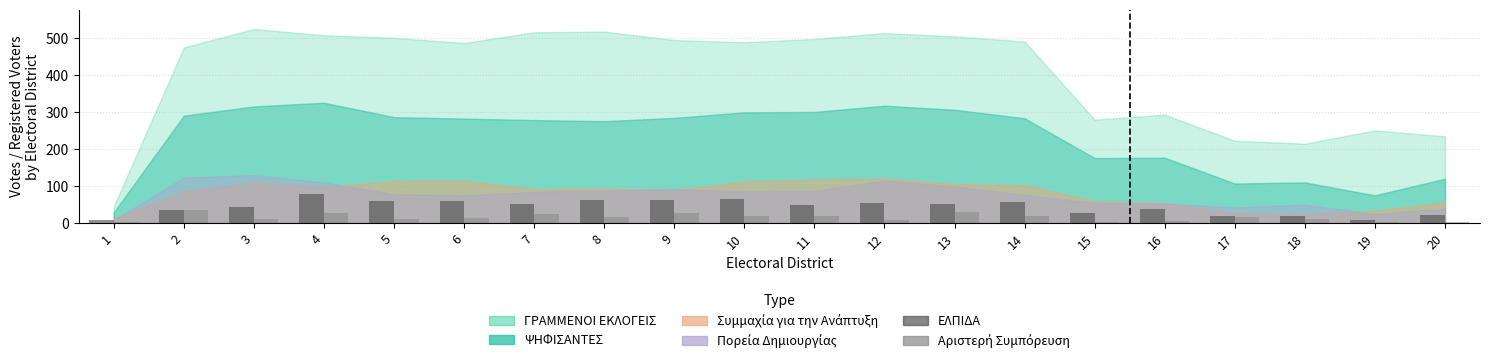

What is the maximum value for ΕΛΠΙΔΑ?

77